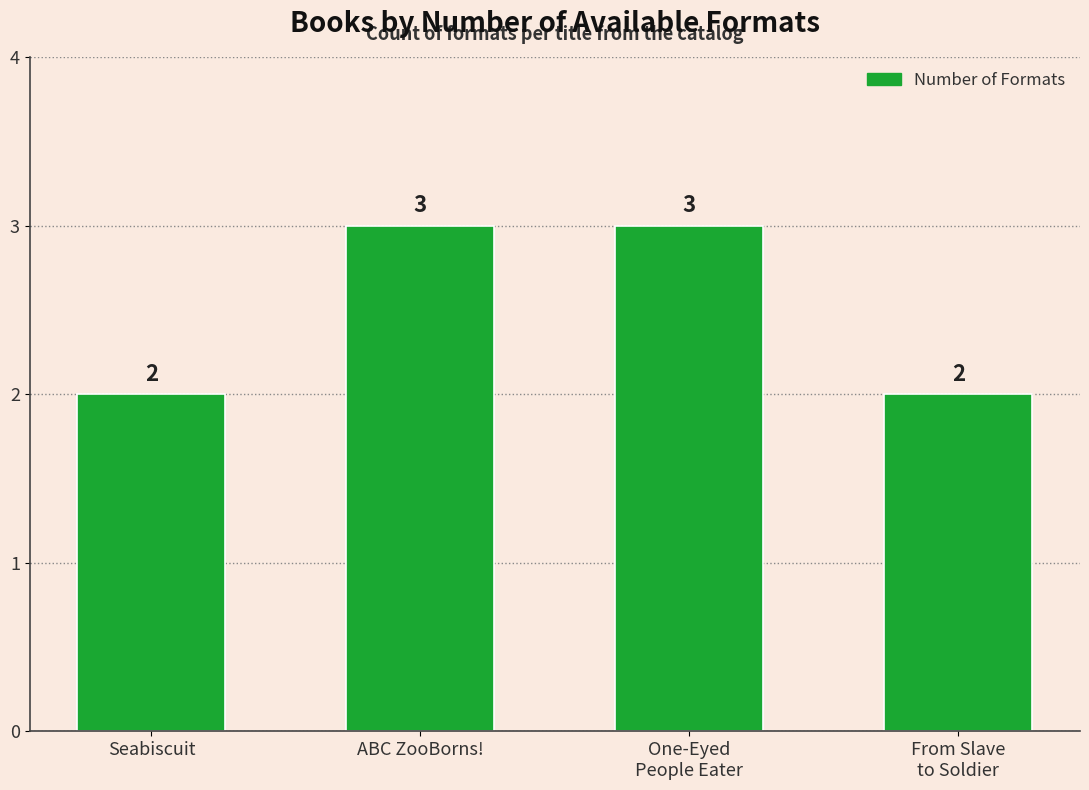

What is the label of the 3rd bar from the left?

One-Eyed
People Eater